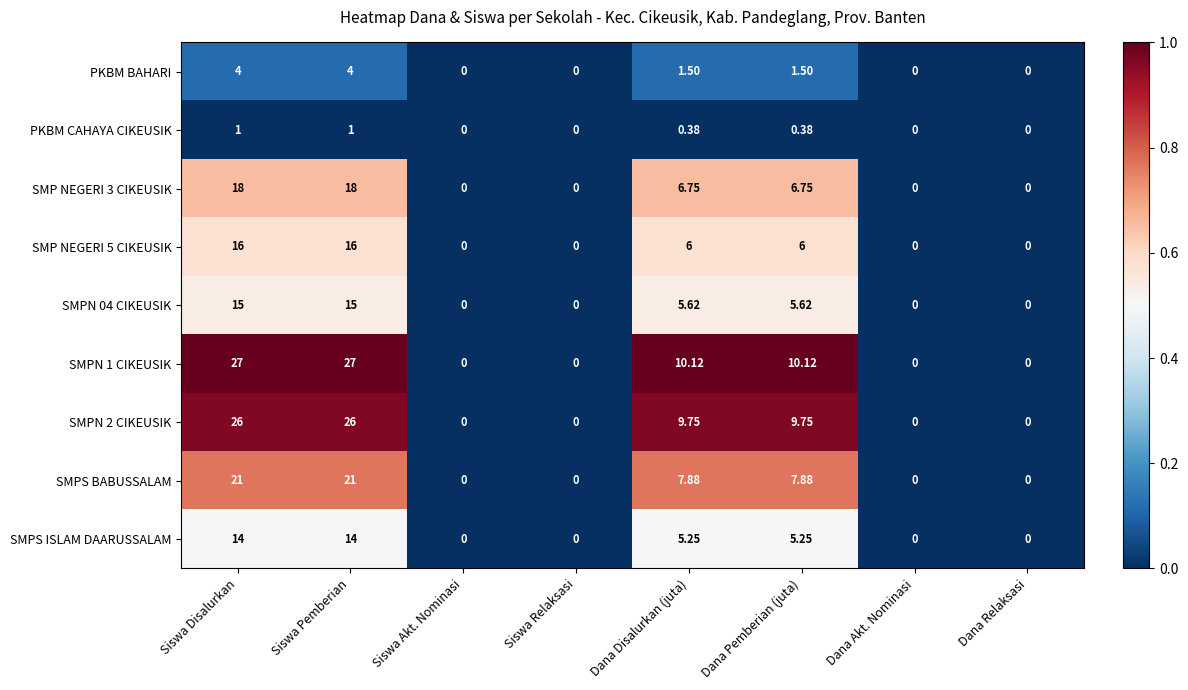

At which label does SMPN 1 CIKEUSIK first exceed 10?

Siswa Disalurkan